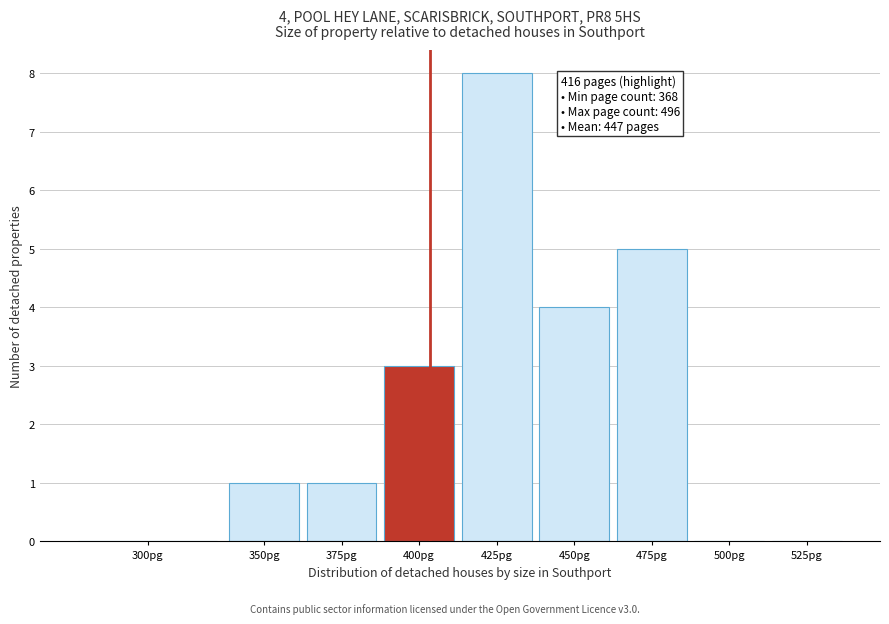

Reading left to right, extract all data points from this chart.

300pg=0	350pg=1	375pg=1	400pg=3	425pg=8	450pg=4	475pg=5	500pg=0	525pg=0